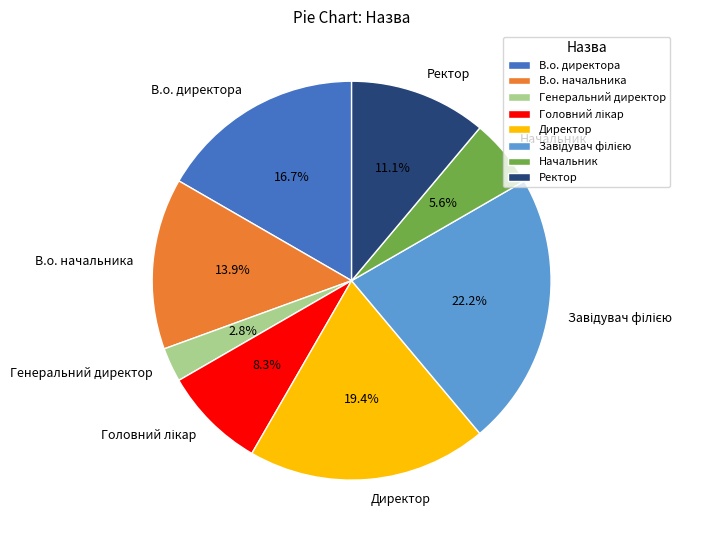

Which category has the smallest portion of the pie?

Генеральний директор